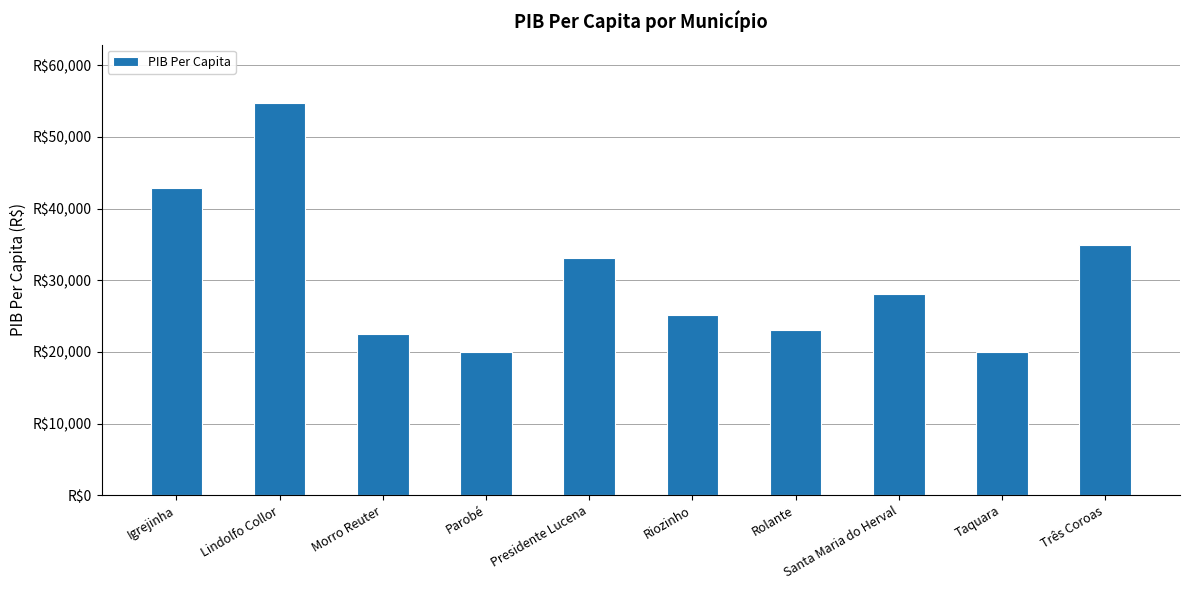

Reading left to right, list all the values displayed in this chart.

42869.8	54686.4	22488.6	20004.6	33161.3	25118.5	23003.0	28137.1	19961.9	34961.0